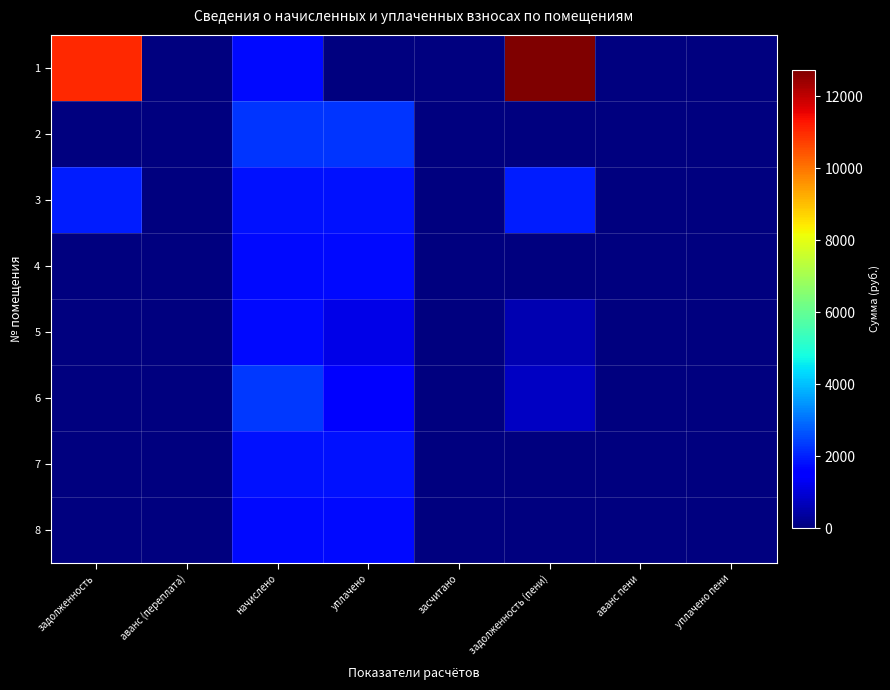

At which category is the sum across all series the highest?

задолженность (пени)